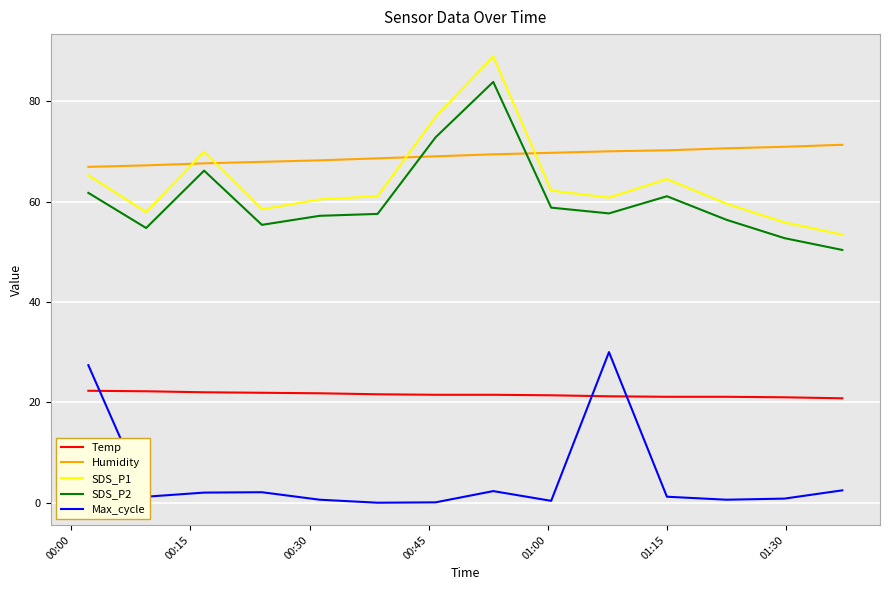

What is the average value of the Humidity series?

69.1